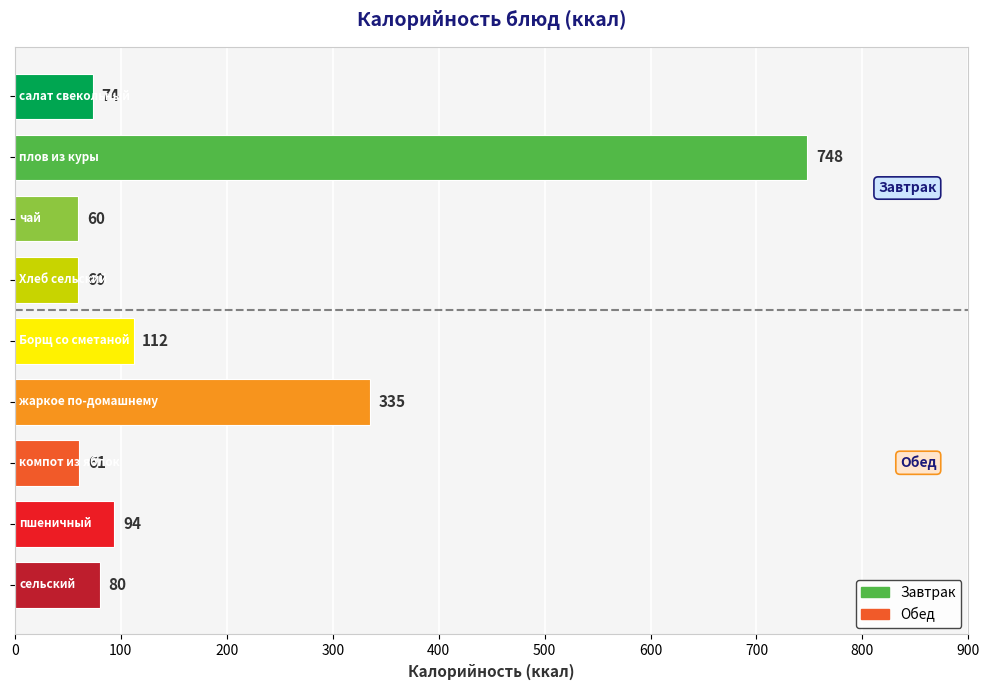

What is the greatest value displayed?

748